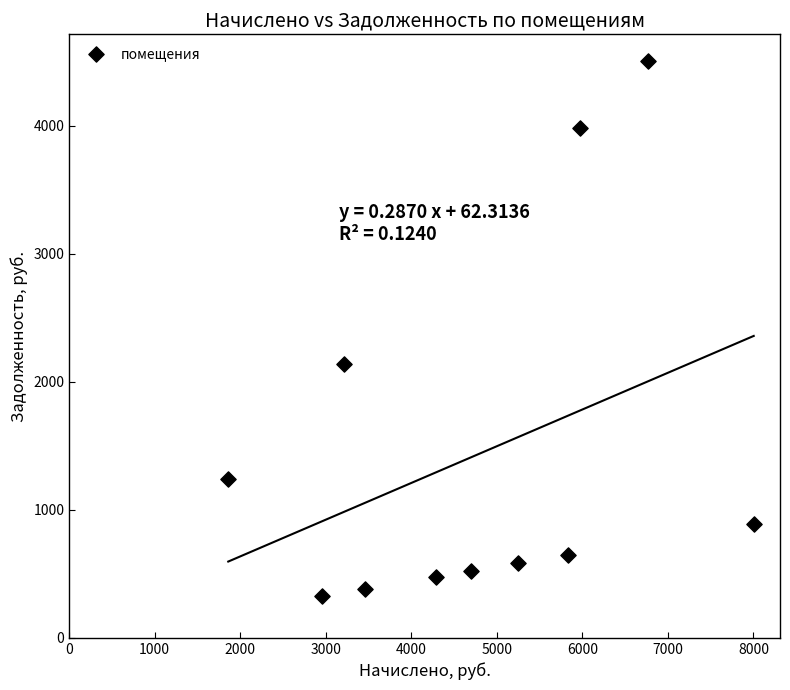

What Y value in the scatter plot is closest to 2417?

2141.0